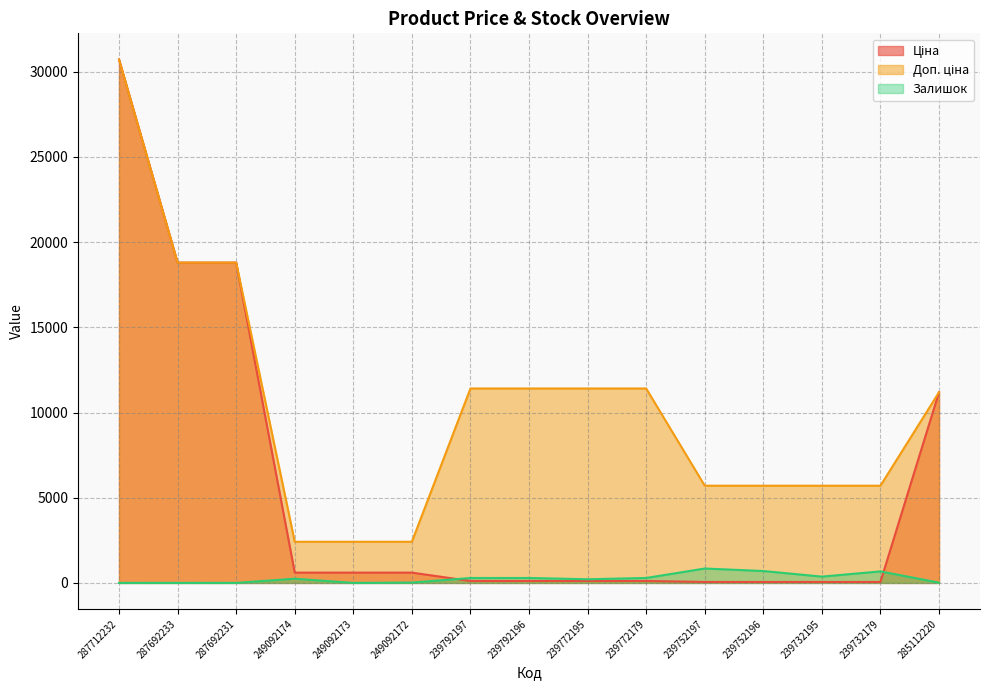

What is the greatest value displayed?

30717.1